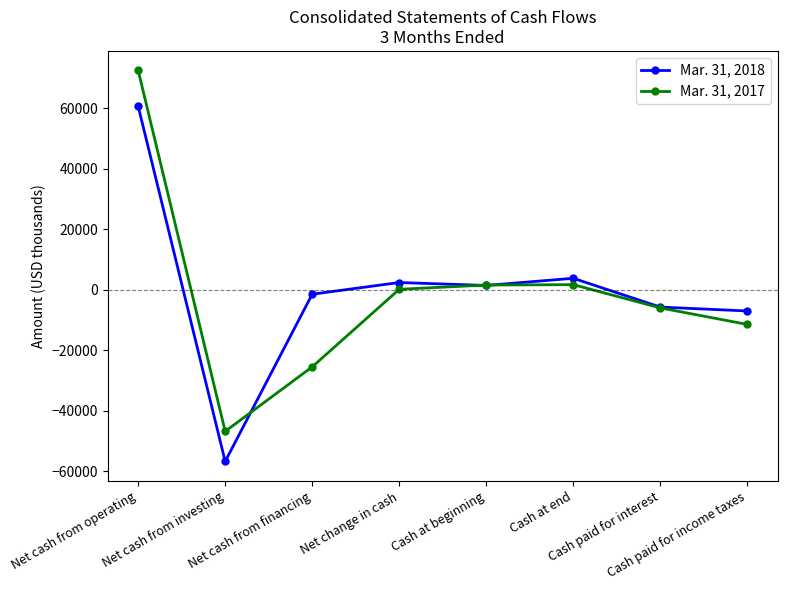

What is the total value across all series at Net cash from operating?

133219